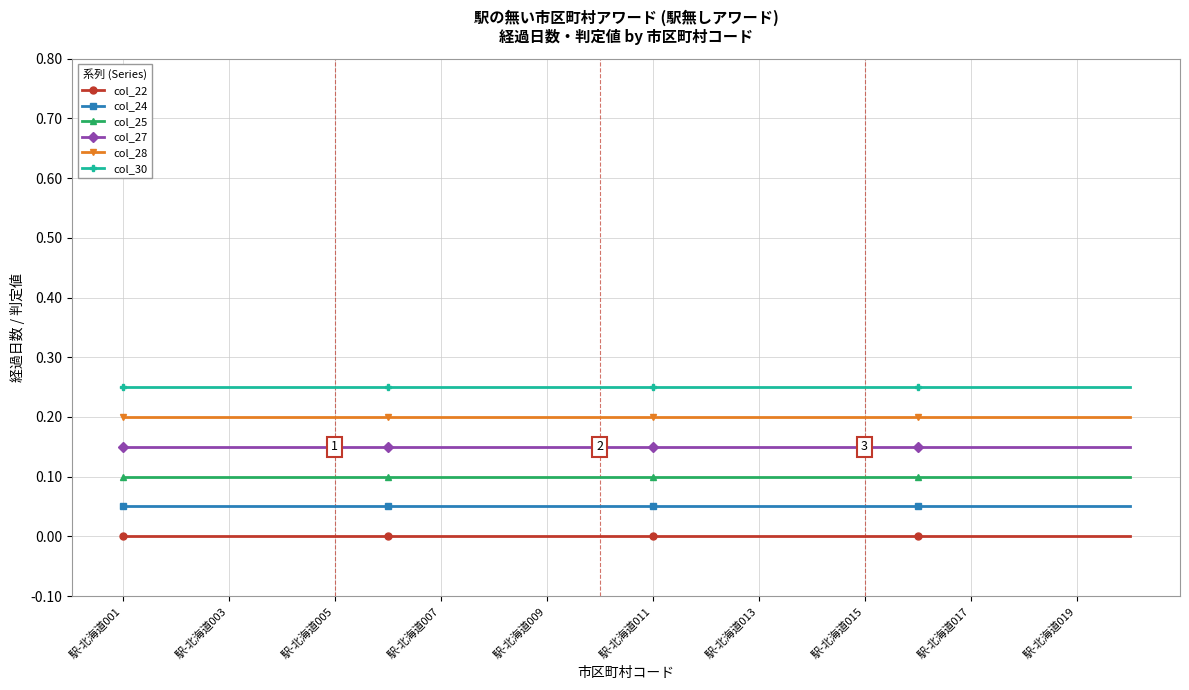

What are all the series names shown in the legend?

col_22, col_24, col_25, col_27, col_28, col_30